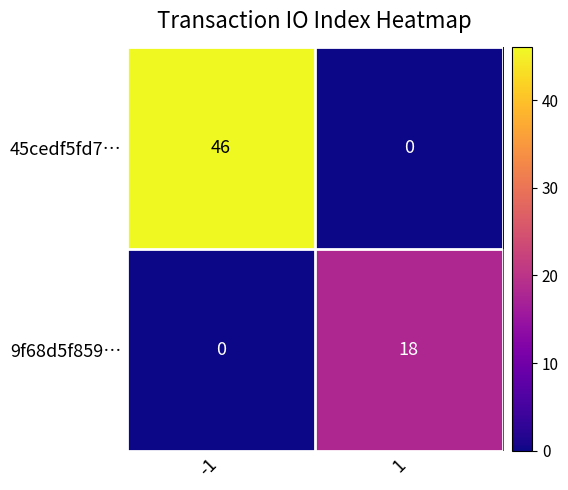

What is the difference between the highest and lowest values at 1?

18